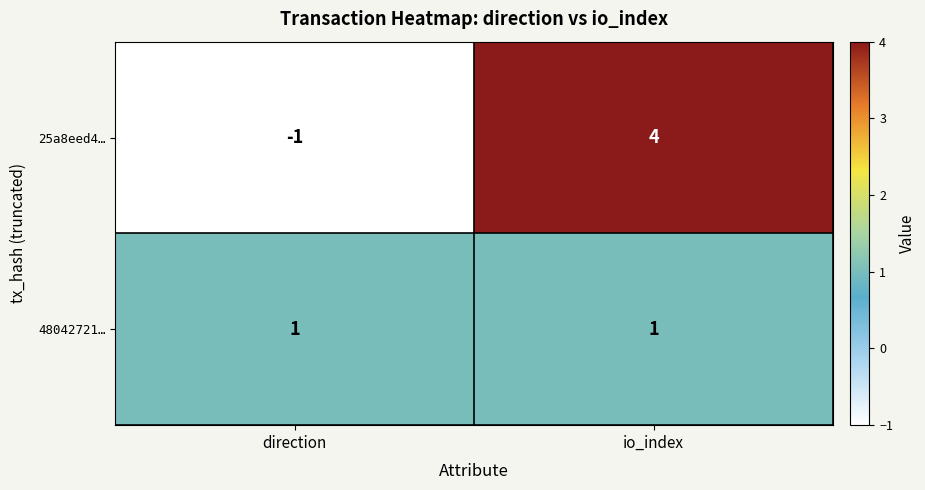

What is the difference between the 25a8eed4… values at direction and io_index?

5